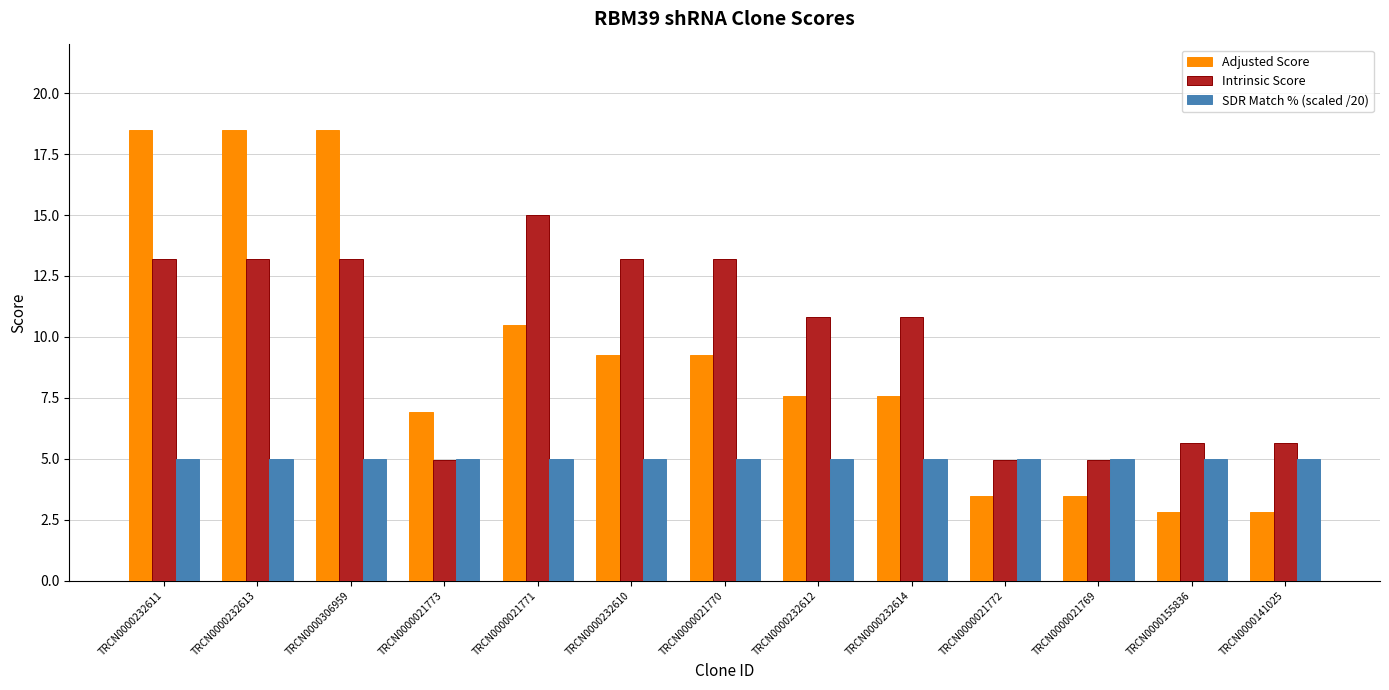

How many categories are shown in the chart?

13